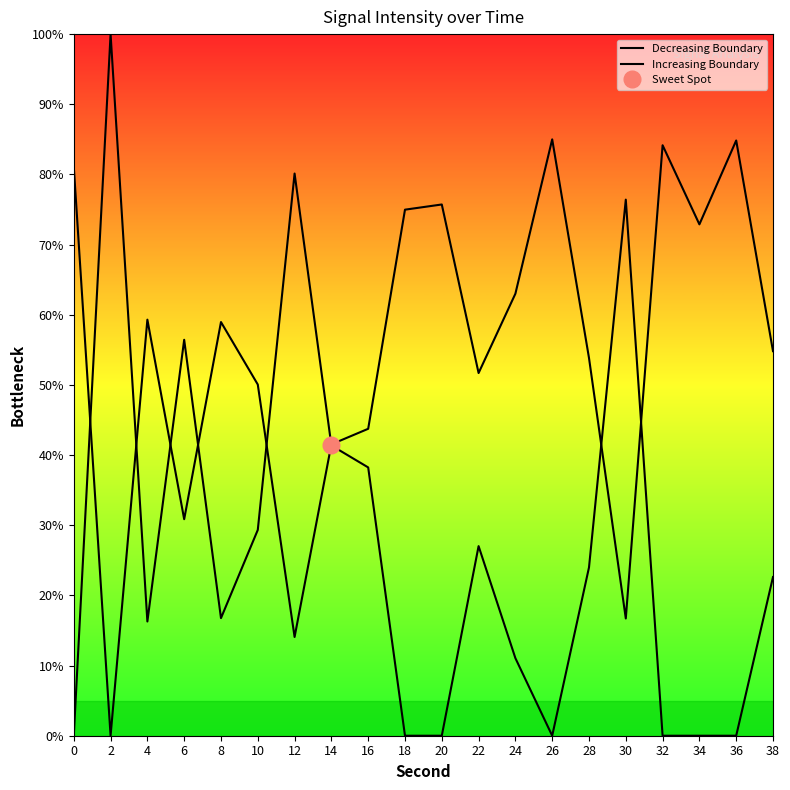

True or false: Decreasing Boundary and Increasing Boundary intersect in this chart.

True